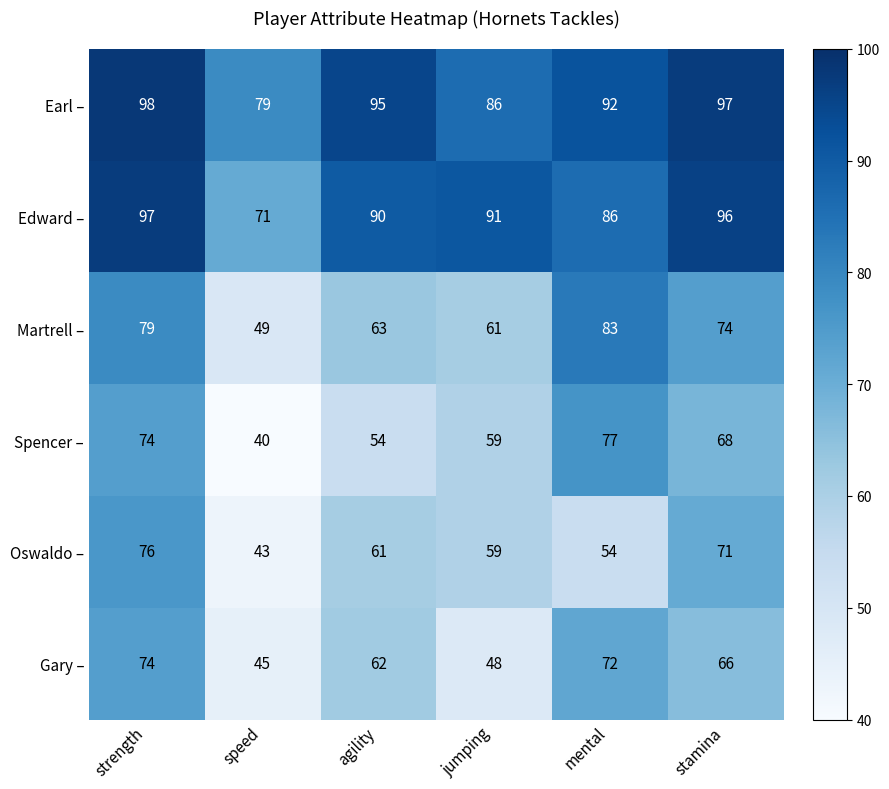

Between strength and stamina, which series saw the biggest shift?

Gary –